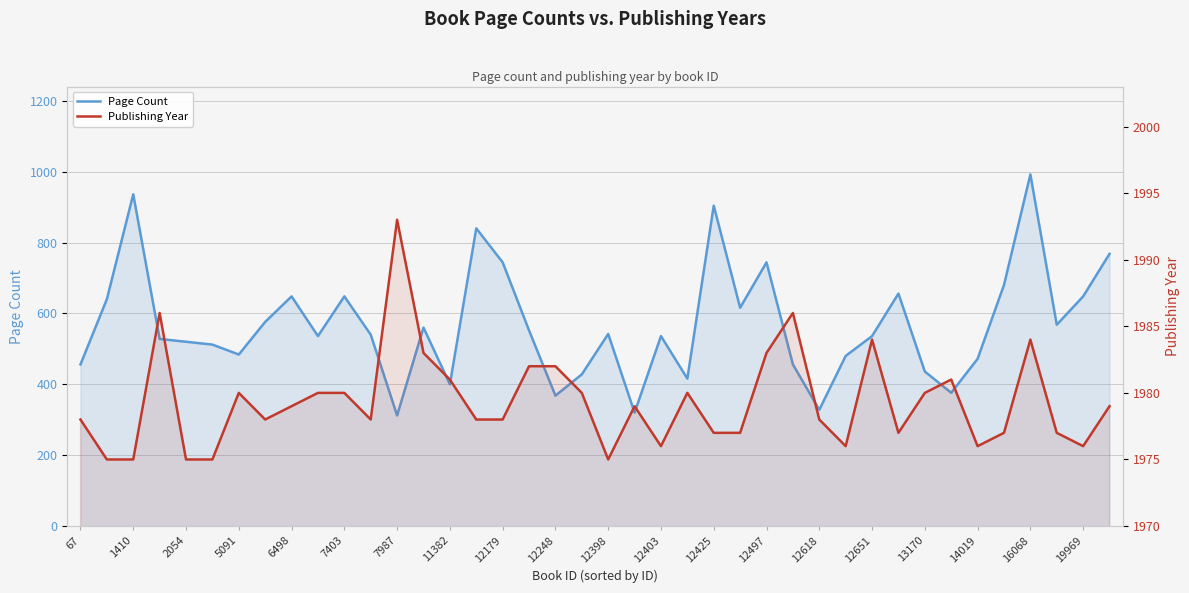

At how many categories does at least one series exceed 584?

40